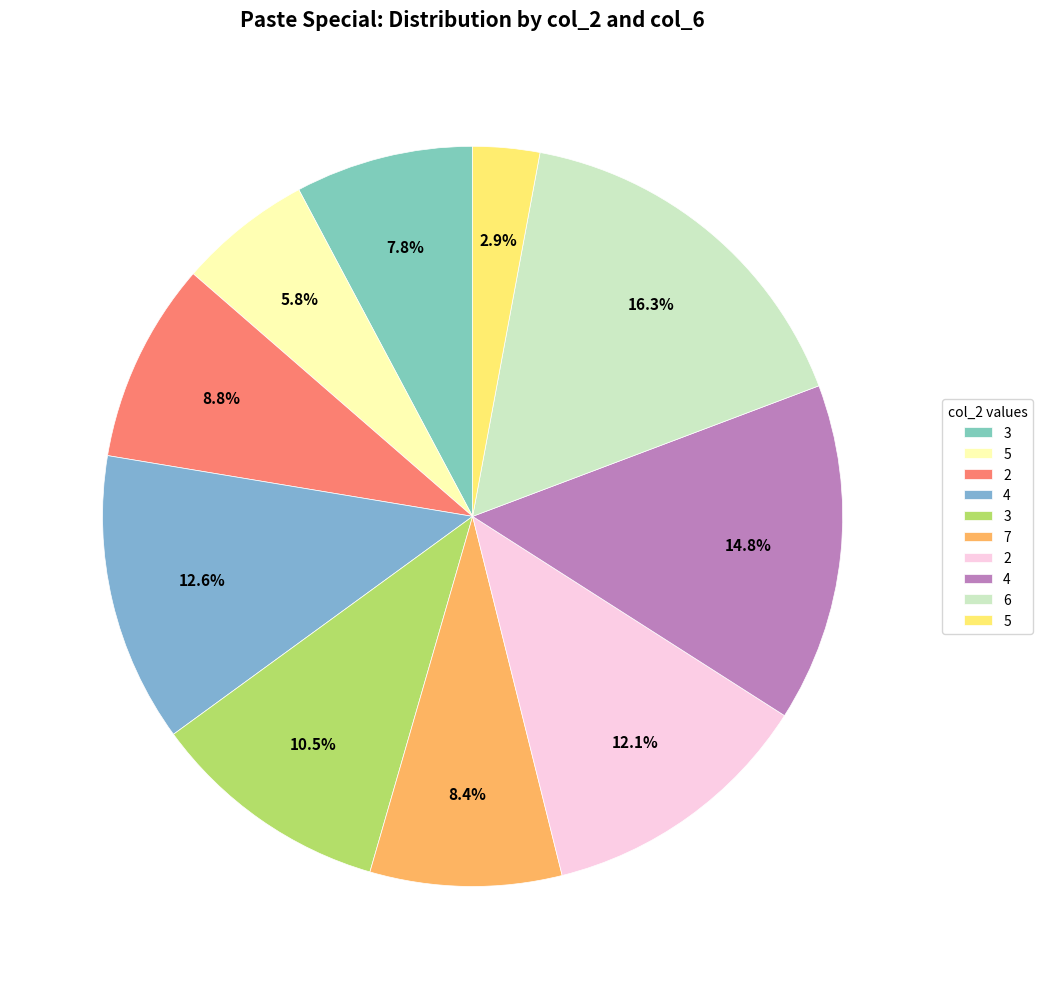

Rank the categories by value from lowest to highest.

5, 5, 3, 7, 2, 3, 2, 4, 4, 6